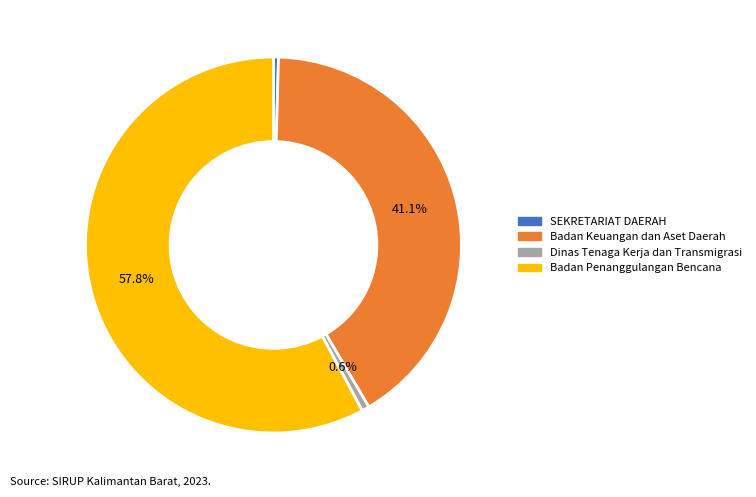

Combined, do SEKRETARIAT DAERAH and Badan Keuangan dan Aset Daerah account for over 50%?

No